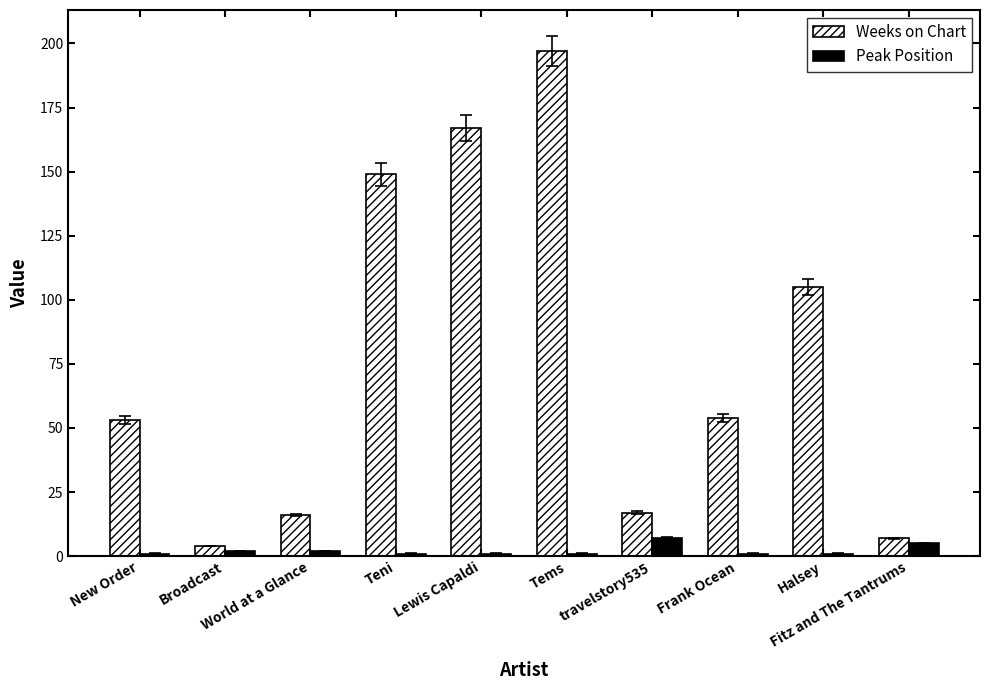

What value does the Weeks on Chart series have at travelstory535, to the nearest 10?

20